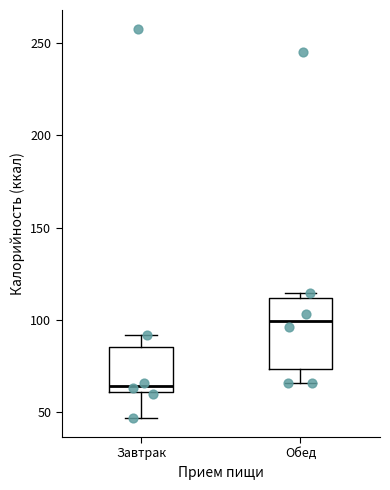

Which box is the tallest, from its lower edge to its upper edge?

Обед